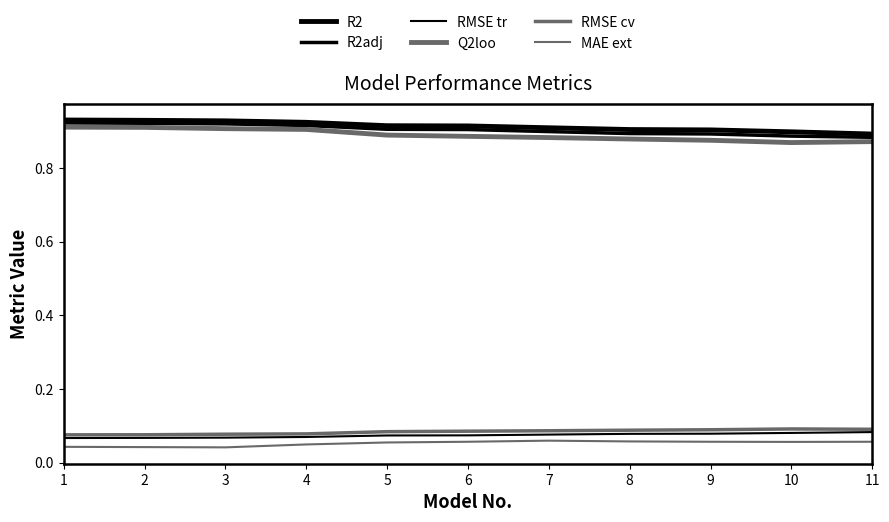

True or false: Q2loo has more than 1 interior local peaks.

False